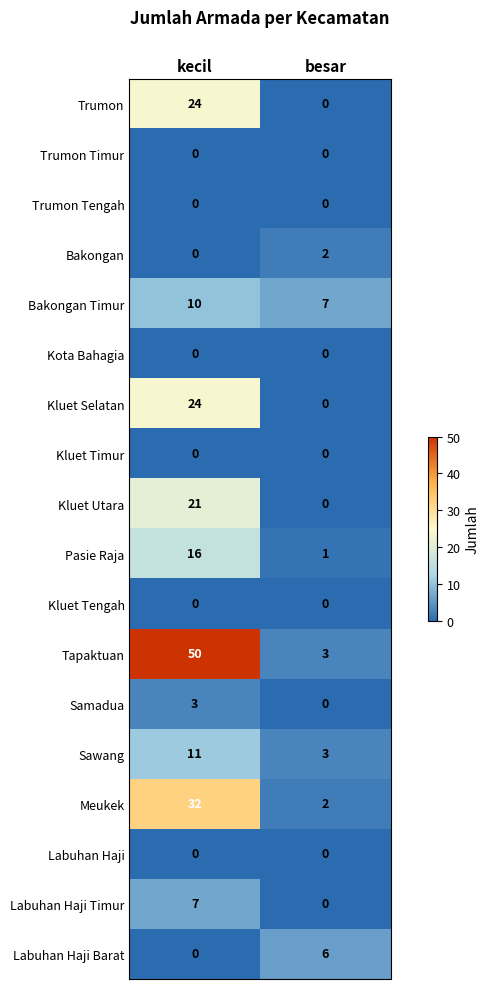

True or false: Meukek has a value of 2 at besar.

True